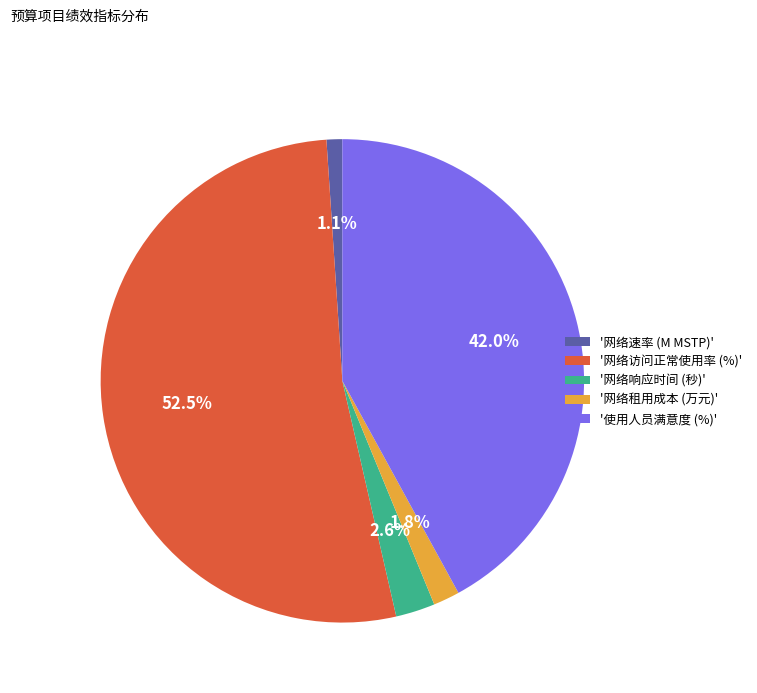

Does any single category account for the majority?

Yes